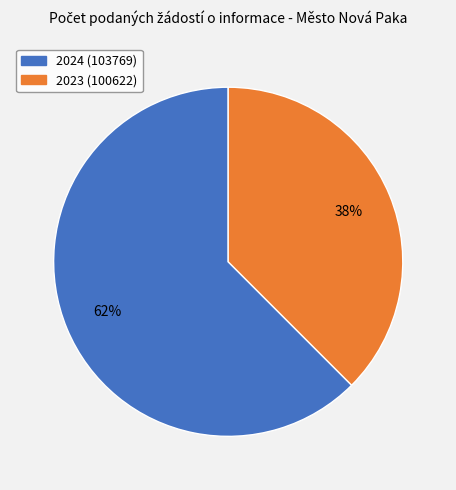

Which category has the smallest portion of the pie?

2023 (100622)